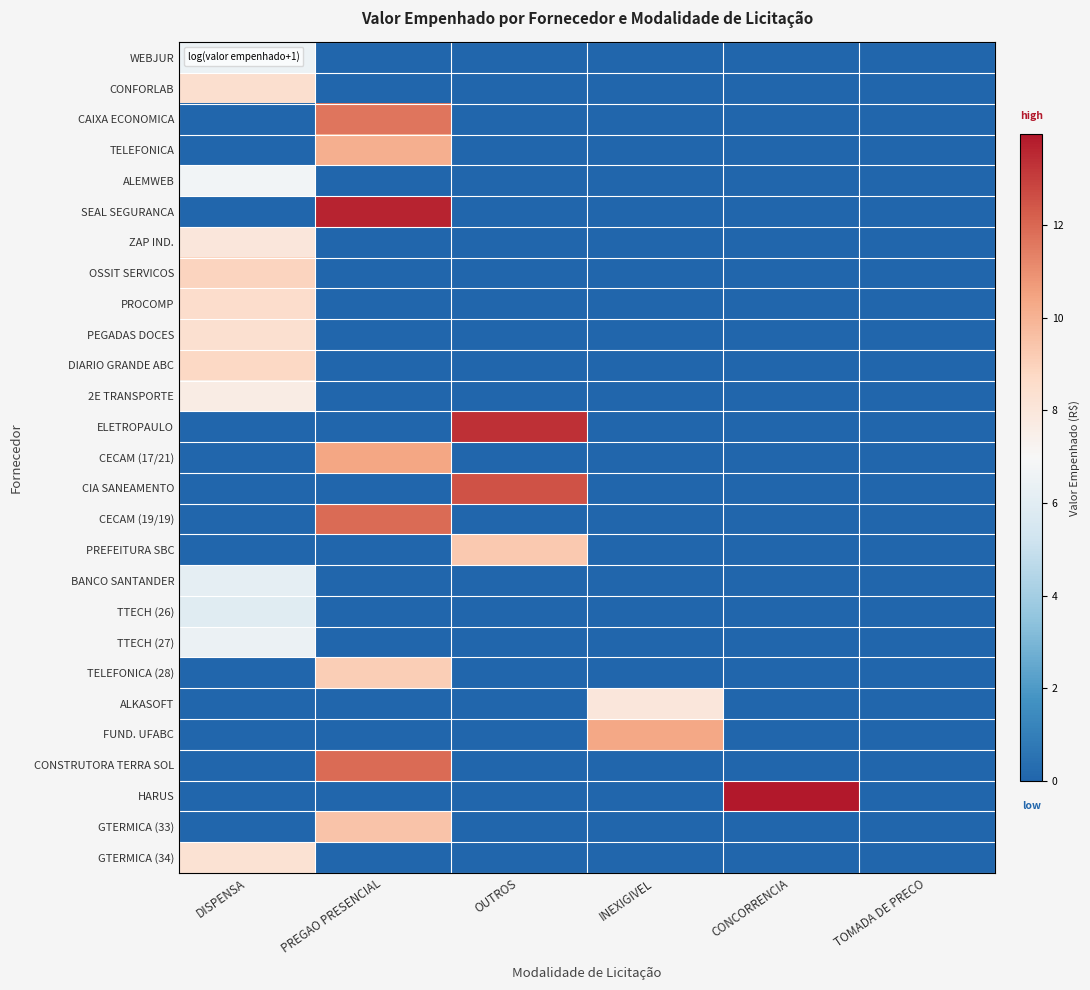

Reading left to right, extract all data points from this chart.

WEBJUR: DISPENSA=6.5	PREGAO PRESENCIAL=0.0	OUTROS=0.0	INEXIGIVEL=0.0	CONCORRENCIA=0.0	TOMADA DE PRECO=0.0
CONFORLAB: DISPENSA=8.4	PREGAO PRESENCIAL=0.0	OUTROS=0.0	INEXIGIVEL=0.0	CONCORRENCIA=0.0	TOMADA DE PRECO=0.0
CAIXA ECONOMICA: DISPENSA=0.0	PREGAO PRESENCIAL=11.6	OUTROS=0.0	INEXIGIVEL=0.0	CONCORRENCIA=0.0	TOMADA DE PRECO=0.0
TELEFONICA: DISPENSA=0.0	PREGAO PRESENCIAL=10.1	OUTROS=0.0	INEXIGIVEL=0.0	CONCORRENCIA=0.0	TOMADA DE PRECO=0.0
ALEMWEB: DISPENSA=6.8	PREGAO PRESENCIAL=0.0	OUTROS=0.0	INEXIGIVEL=0.0	CONCORRENCIA=0.0	TOMADA DE PRECO=0.0
SEAL SEGURANCA: DISPENSA=0.0	PREGAO PRESENCIAL=13.7	OUTROS=0.0	INEXIGIVEL=0.0	CONCORRENCIA=0.0	TOMADA DE PRECO=0.0
ZAP IND.: DISPENSA=8.0	PREGAO PRESENCIAL=0.0	OUTROS=0.0	INEXIGIVEL=0.0	CONCORRENCIA=0.0	TOMADA DE PRECO=0.0
OSSIT SERVICOS: DISPENSA=8.9	PREGAO PRESENCIAL=0.0	OUTROS=0.0	INEXIGIVEL=0.0	CONCORRENCIA=0.0	TOMADA DE PRECO=0.0
PROCOMP: DISPENSA=8.5	PREGAO PRESENCIAL=0.0	OUTROS=0.0	INEXIGIVEL=0.0	CONCORRENCIA=0.0	TOMADA DE PRECO=0.0
PEGADAS DOCES: DISPENSA=8.4	PREGAO PRESENCIAL=0.0	OUTROS=0.0	INEXIGIVEL=0.0	CONCORRENCIA=0.0	TOMADA DE PRECO=0.0
DIARIO GRANDE ABC: DISPENSA=8.8	PREGAO PRESENCIAL=0.0	OUTROS=0.0	INEXIGIVEL=0.0	CONCORRENCIA=0.0	TOMADA DE PRECO=0.0
2E TRANSPORTE: DISPENSA=7.7	PREGAO PRESENCIAL=0.0	OUTROS=0.0	INEXIGIVEL=0.0	CONCORRENCIA=0.0	TOMADA DE PRECO=0.0
ELETROPAULO: DISPENSA=0.0	PREGAO PRESENCIAL=0.0	OUTROS=13.3	INEXIGIVEL=0.0	CONCORRENCIA=0.0	TOMADA DE PRECO=0.0
CECAM (17/21): DISPENSA=0.0	PREGAO PRESENCIAL=10.4	OUTROS=0.0	INEXIGIVEL=0.0	CONCORRENCIA=0.0	TOMADA DE PRECO=0.0
CIA SANEAMENTO: DISPENSA=0.0	PREGAO PRESENCIAL=0.0	OUTROS=12.5	INEXIGIVEL=0.0	CONCORRENCIA=0.0	TOMADA DE PRECO=0.0
CECAM (19/19): DISPENSA=0.0	PREGAO PRESENCIAL=11.9	OUTROS=0.0	INEXIGIVEL=0.0	CONCORRENCIA=0.0	TOMADA DE PRECO=0.0
PREFEITURA SBC: DISPENSA=0.0	PREGAO PRESENCIAL=0.0	OUTROS=9.3	INEXIGIVEL=0.0	CONCORRENCIA=0.0	TOMADA DE PRECO=0.0
BANCO SANTANDER: DISPENSA=6.2	PREGAO PRESENCIAL=0.0	OUTROS=0.0	INEXIGIVEL=0.0	CONCORRENCIA=0.0	TOMADA DE PRECO=0.0
TTECH (26): DISPENSA=6.0	PREGAO PRESENCIAL=0.0	OUTROS=0.0	INEXIGIVEL=0.0	CONCORRENCIA=0.0	TOMADA DE PRECO=0.0
TTECH (27): DISPENSA=6.5	PREGAO PRESENCIAL=0.0	OUTROS=0.0	INEXIGIVEL=0.0	CONCORRENCIA=0.0	TOMADA DE PRECO=0.0
TELEFONICA (28): DISPENSA=0.0	PREGAO PRESENCIAL=9.1	OUTROS=0.0	INEXIGIVEL=0.0	CONCORRENCIA=0.0	TOMADA DE PRECO=0.0
ALKASOFT: DISPENSA=0.0	PREGAO PRESENCIAL=0.0	OUTROS=0.0	INEXIGIVEL=8.0	CONCORRENCIA=0.0	TOMADA DE PRECO=0.0
FUND. UFABC: DISPENSA=0.0	PREGAO PRESENCIAL=0.0	OUTROS=0.0	INEXIGIVEL=10.3	CONCORRENCIA=0.0	TOMADA DE PRECO=0.0
CONSTRUTORA TERRA SOL: DISPENSA=0.0	PREGAO PRESENCIAL=11.9	OUTROS=0.0	INEXIGIVEL=0.0	CONCORRENCIA=0.0	TOMADA DE PRECO=0.0
HARUS: DISPENSA=0.0	PREGAO PRESENCIAL=0.0	OUTROS=0.0	INEXIGIVEL=0.0	CONCORRENCIA=14.0	TOMADA DE PRECO=0.0
GTERMICA (33): DISPENSA=0.0	PREGAO PRESENCIAL=9.5	OUTROS=0.0	INEXIGIVEL=0.0	CONCORRENCIA=0.0	TOMADA DE PRECO=0.0
GTERMICA (34): DISPENSA=8.3	PREGAO PRESENCIAL=0.0	OUTROS=0.0	INEXIGIVEL=0.0	CONCORRENCIA=0.0	TOMADA DE PRECO=0.0